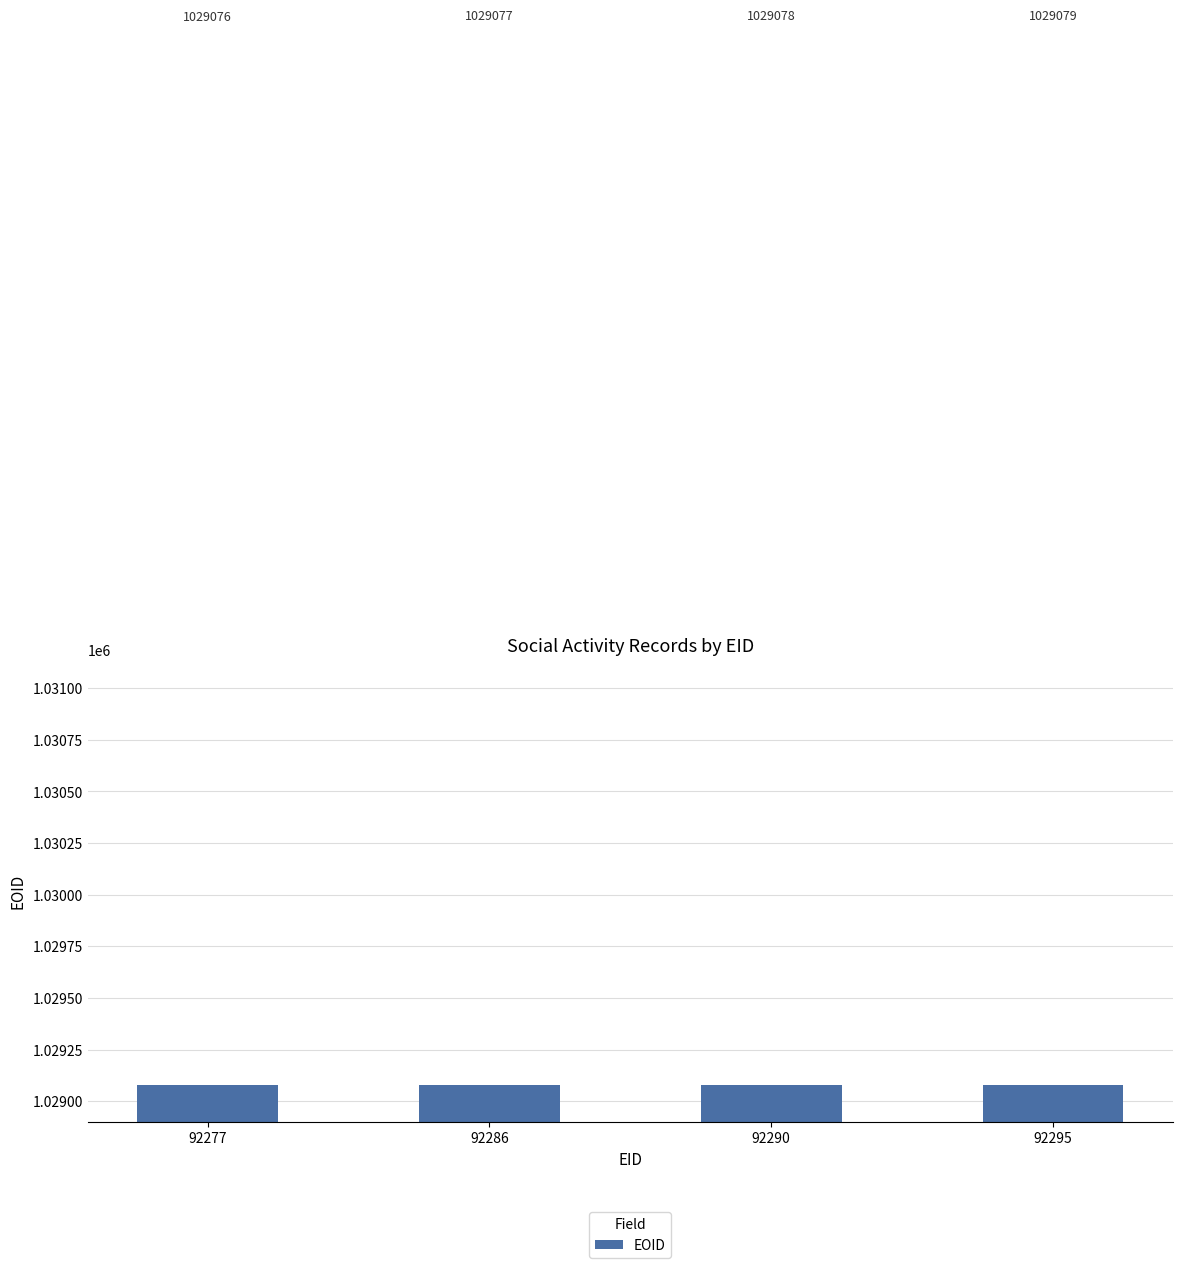

List the labels in order of value, largest first.

92295, 92290, 92286, 92277